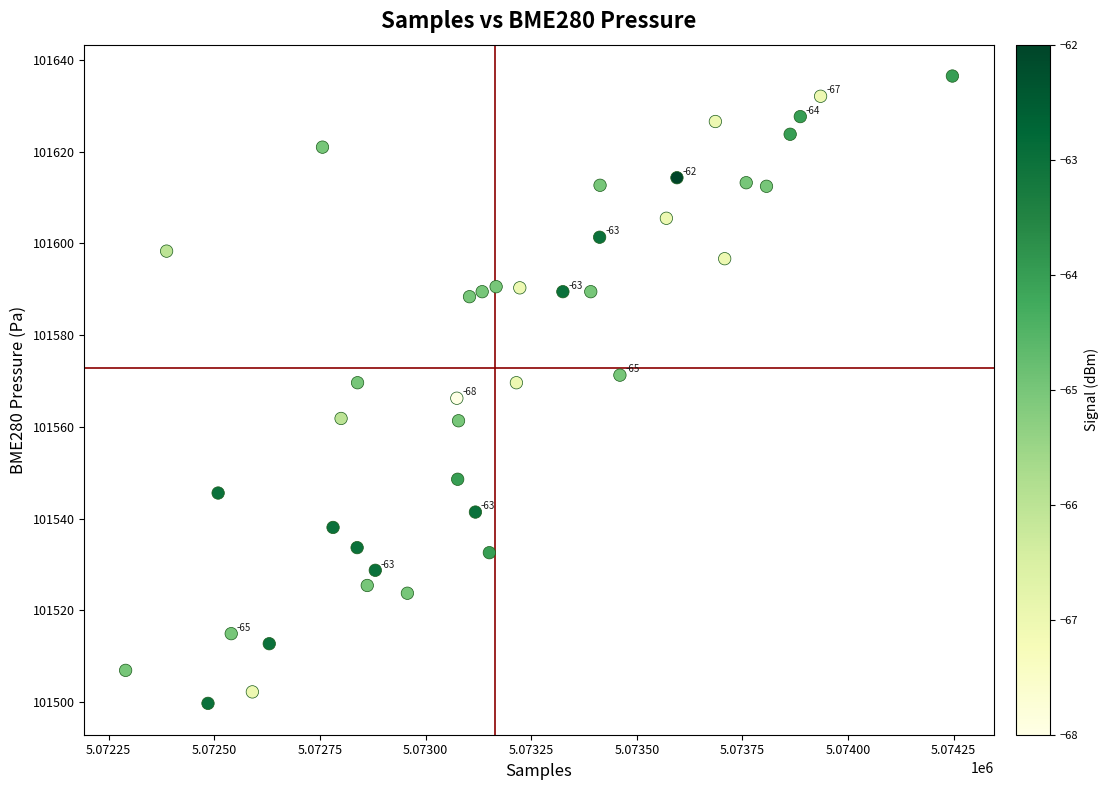

What is the range of X values (max minus min)?

1957.0